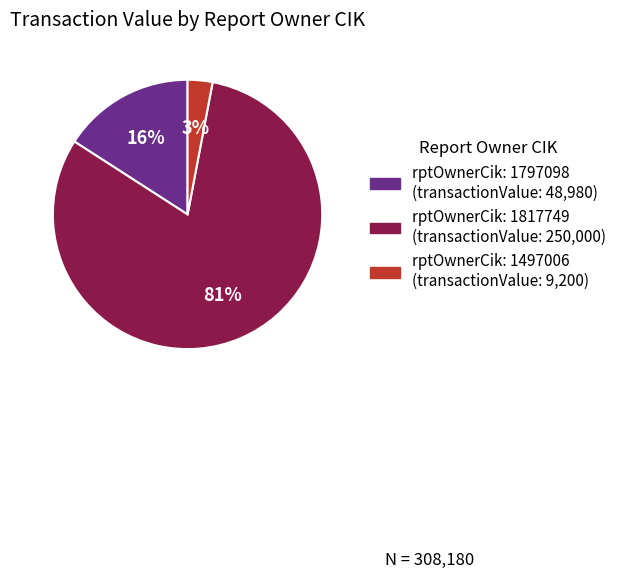

To the nearest percent, what is the average slice percentage?

33%